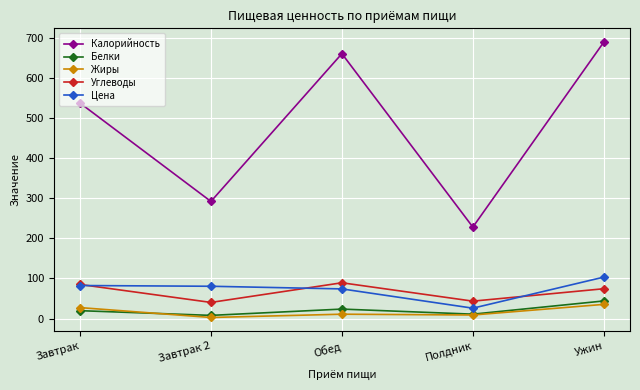

Where is the first local maximum for Углеводы?

Обед